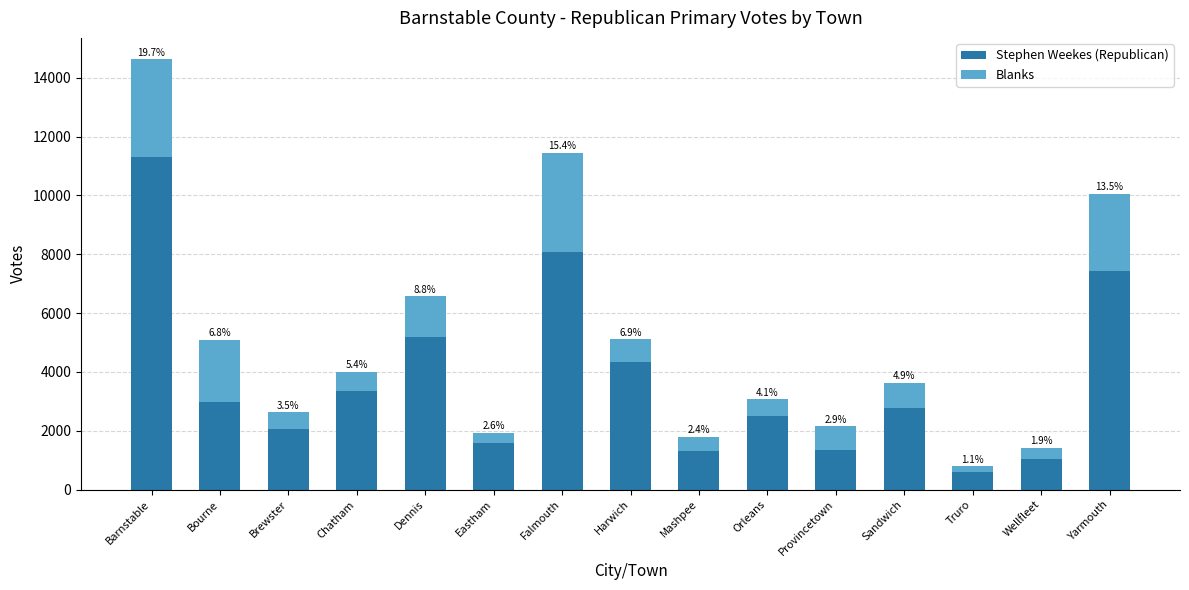

List the labels in order of Stephen Weekes (Republican) value, largest first.

Barnstable, Falmouth, Yarmouth, Dennis, Harwich, Chatham, Bourne, Sandwich, Orleans, Brewster, Eastham, Provincetown, Mashpee, Wellfleet, Truro